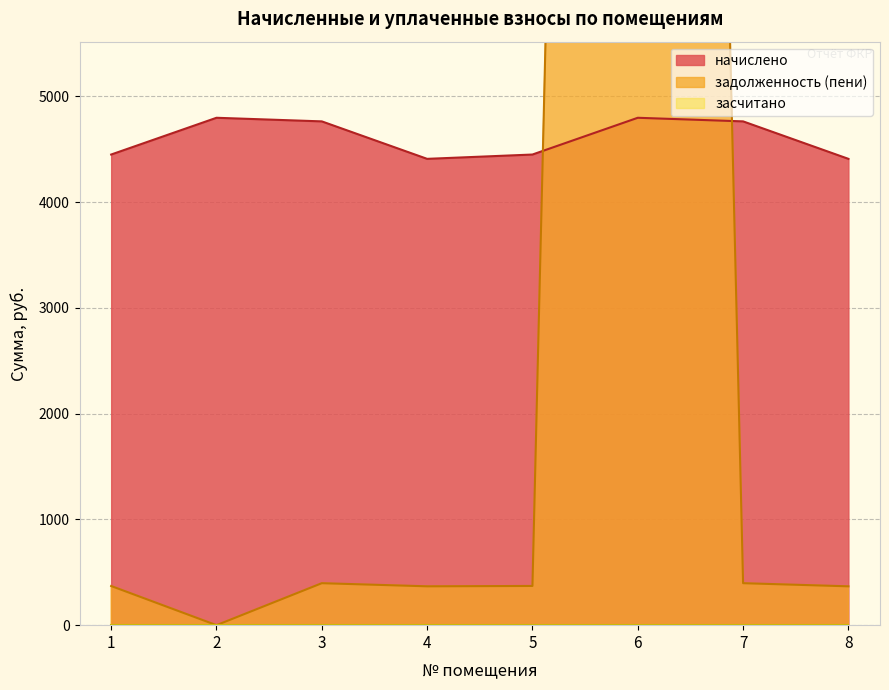

At which category is the sum across all series the highest?

6